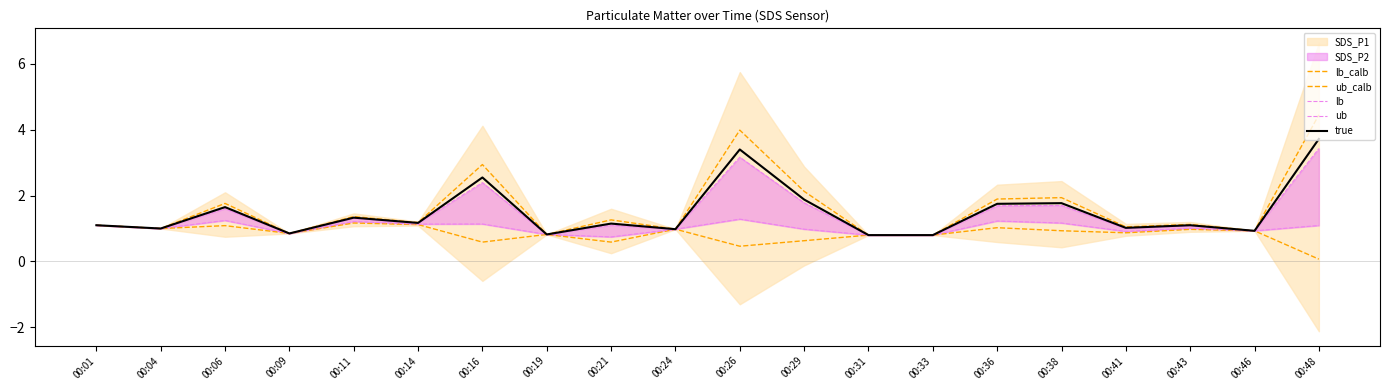

Which category has the lowest value across all series?

00:48